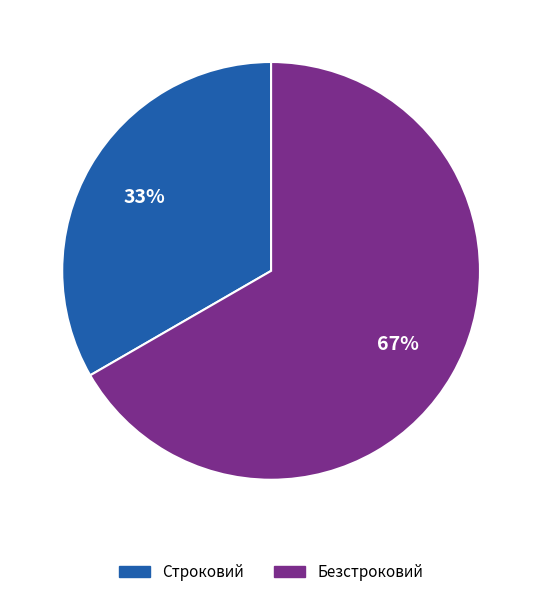

Is there a majority slice in this chart?

Yes